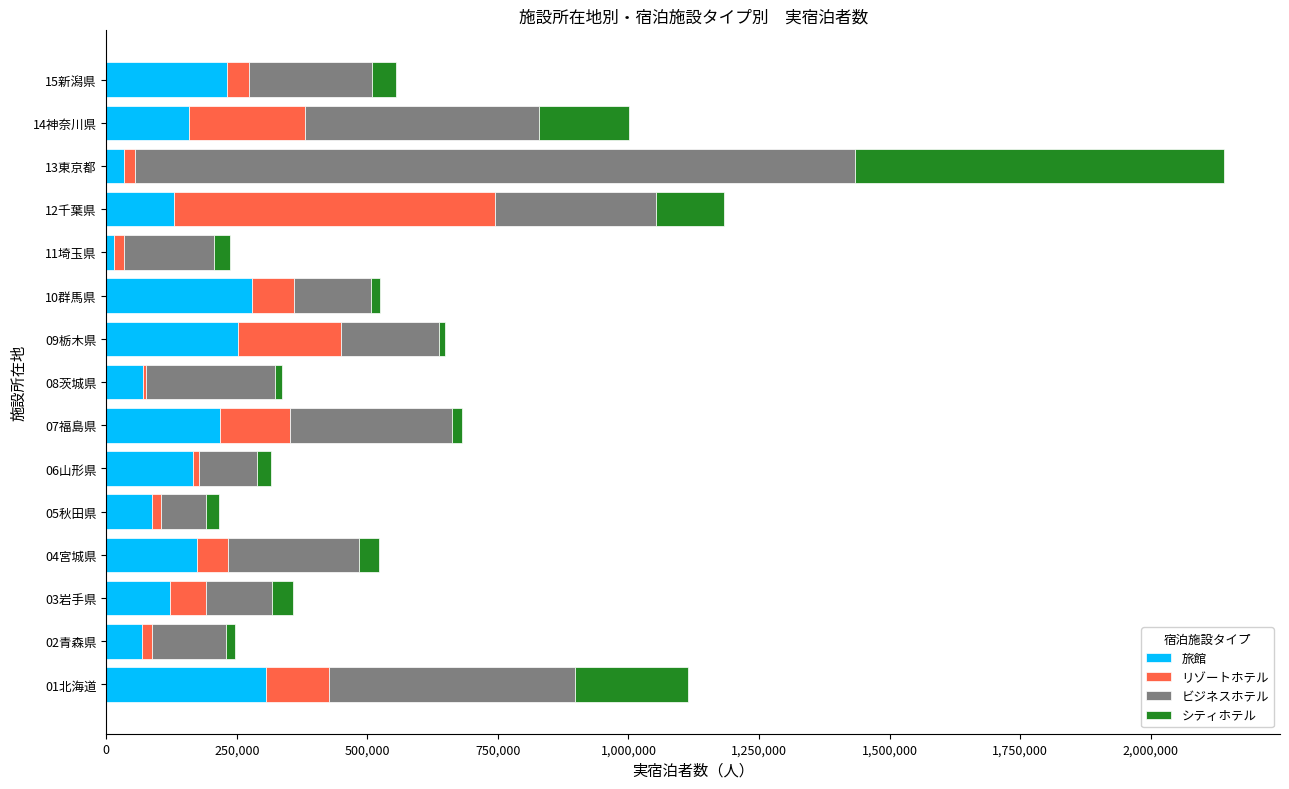

At which category is the sum across all series the highest?

13東京都